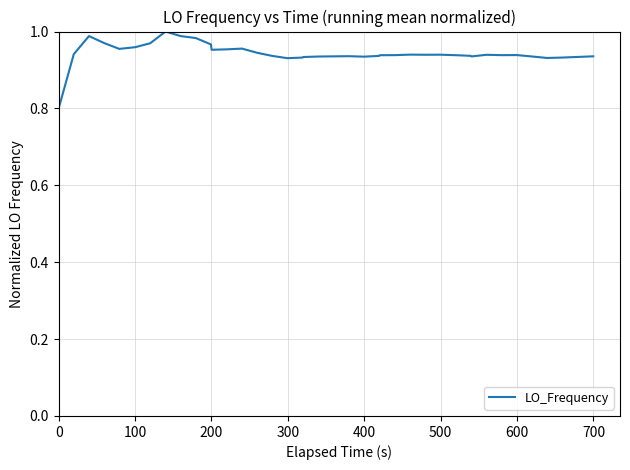

What is the difference between the maximum and minimum values?

0.2